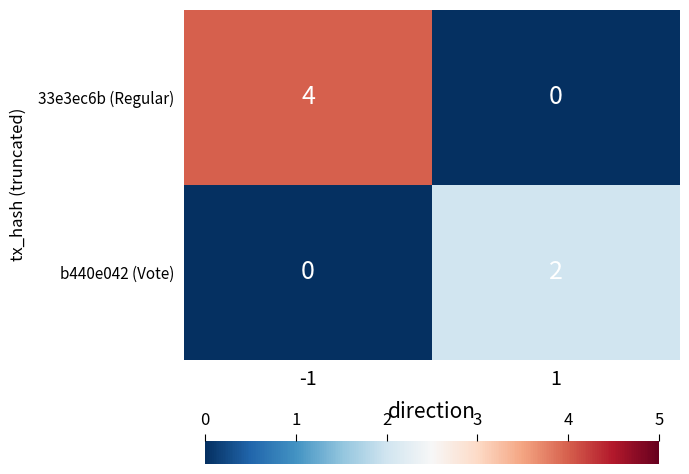

Which series has the largest range (max minus min)?

33e3ec6b (Regular)